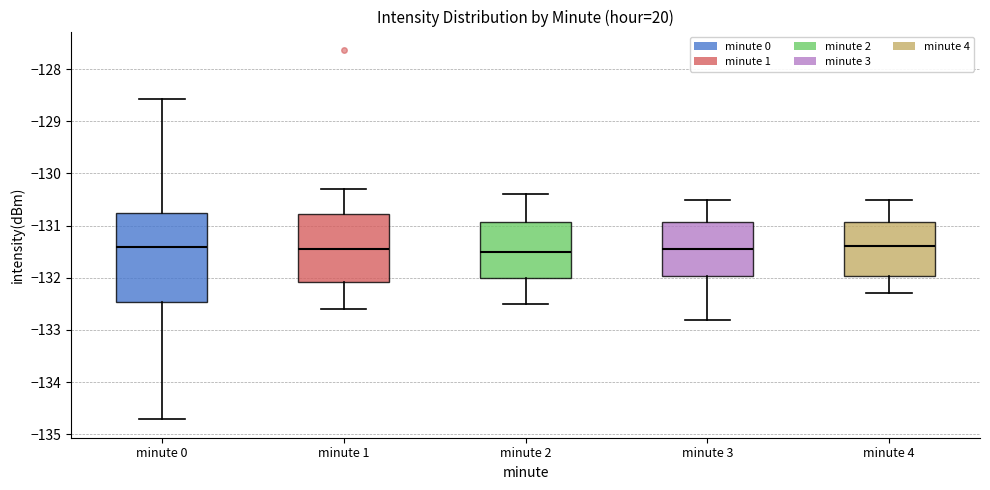

Reading left to right, read every box against the y-axis: the position of its median line, the range the box covers, and the ends of its whiskers. The values are not printed on the chart, so give them approximately, as read against the axis.

minute 0: median -131.4, box -132.5 to -130.8, whiskers -134.7 to -128.6
minute 1: median -131.4, box -132.1 to -130.8, whiskers -132.6 to -130.3
minute 2: median -131.5, box -132.0 to -130.9, whiskers -132.5 to -130.4
minute 3: median -131.4, box -132.0 to -130.9, whiskers -132.8 to -130.5
minute 4: median -131.4, box -132.0 to -130.9, whiskers -132.3 to -130.5